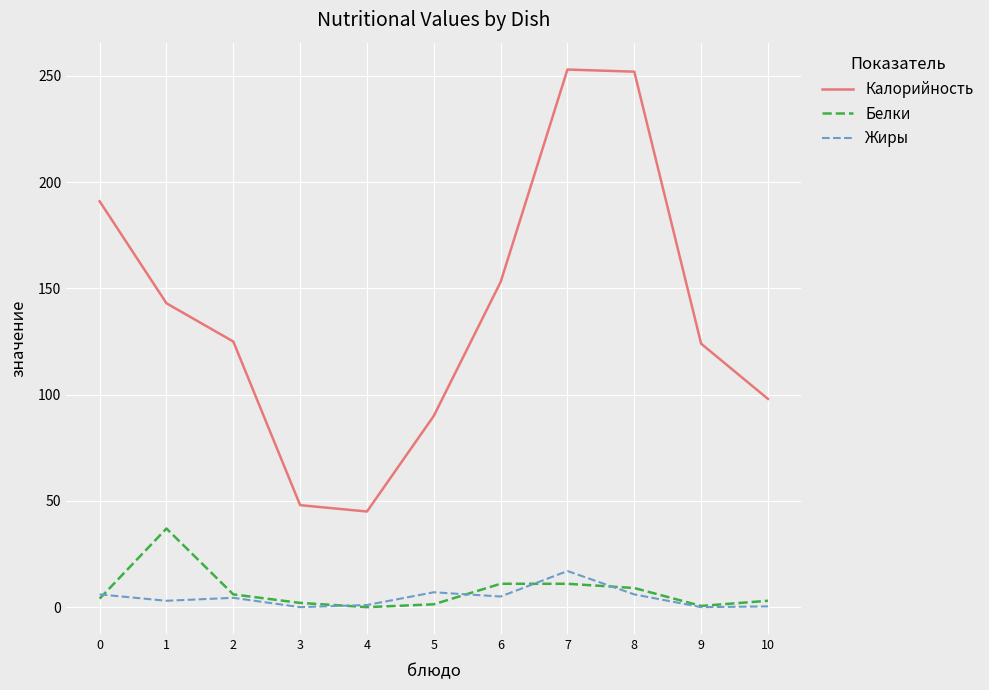

List the series in order of their peak value, highest first.

Калорийность, Белки, Жиры